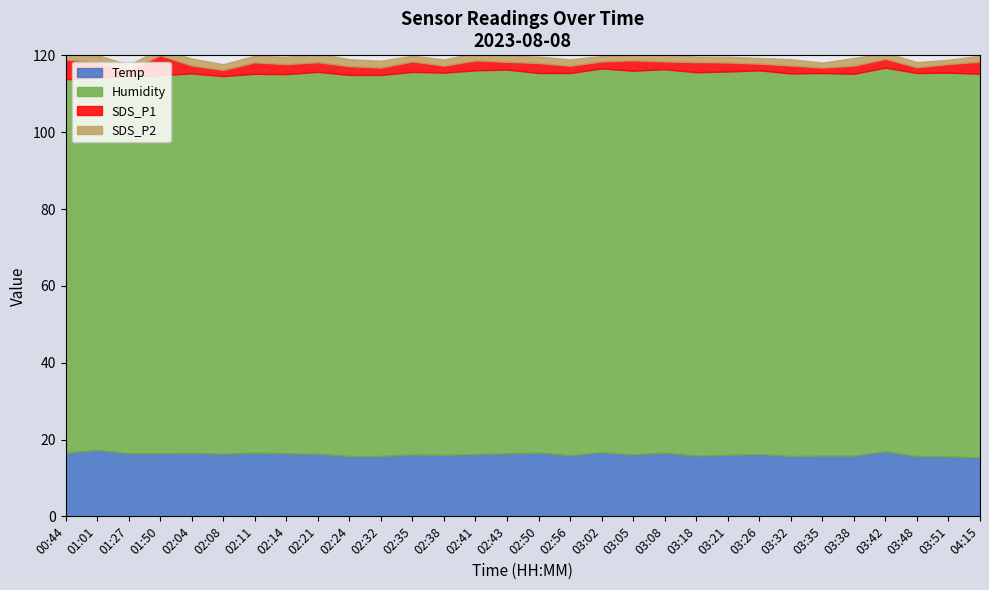

Rank the categories by SDS_P1 value from lowest to highest.

03:35, 03:48, 01:27, 02:08, 03:26, 02:38, 03:02, 02:56, 02:32, 02:43, 03:08, 02:04, 03:32, 03:38, 03:51, 02:24, 03:42, 03:21, 02:21, 02:41, 02:14, 02:50, 03:18, 02:35, 03:05, 02:11, 04:15, 01:01, 00:44, 01:50